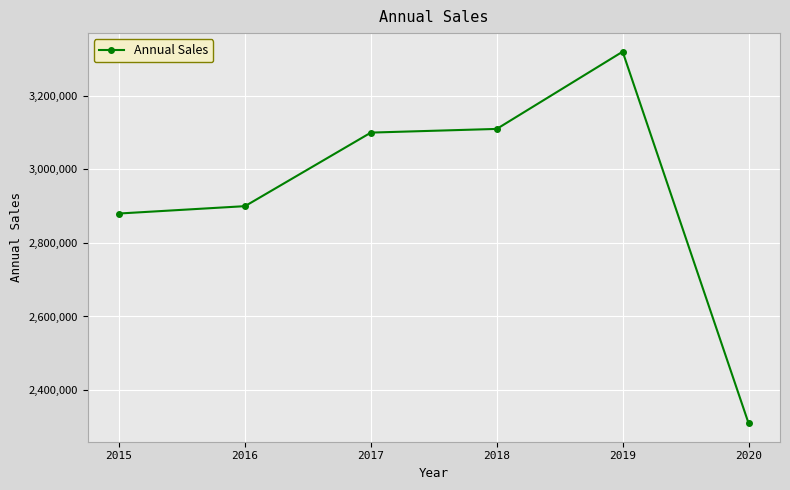

What is the value of the 1st point from the left?

2880000